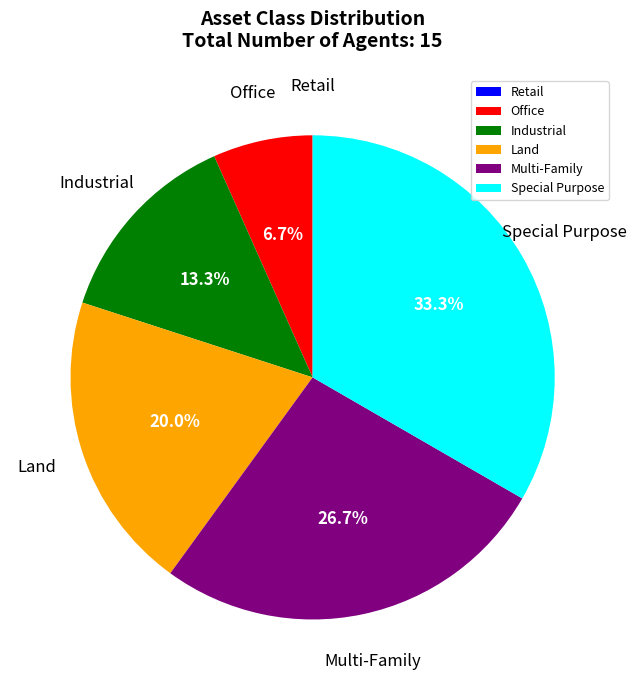

What is the ratio of the value at Land to the value at Office?

3.0